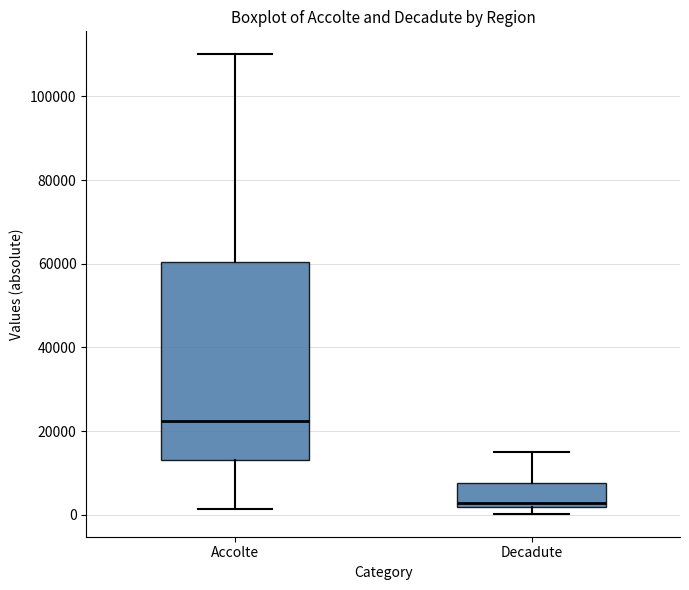

Comparing the boxes themselves (not the whiskers), which one is the tallest?

Accolte